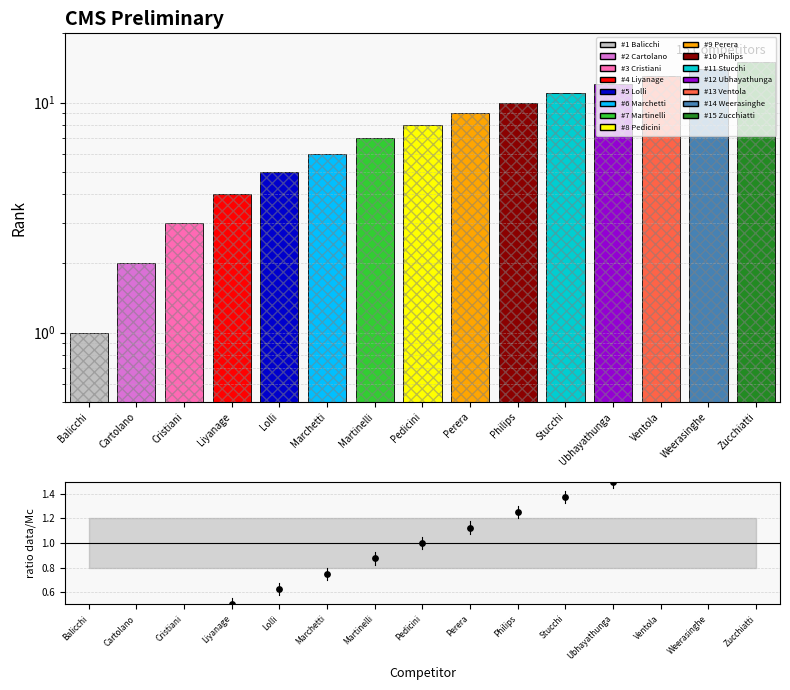

Which series reaches the minimum Y coordinate?

ratio data/Mc